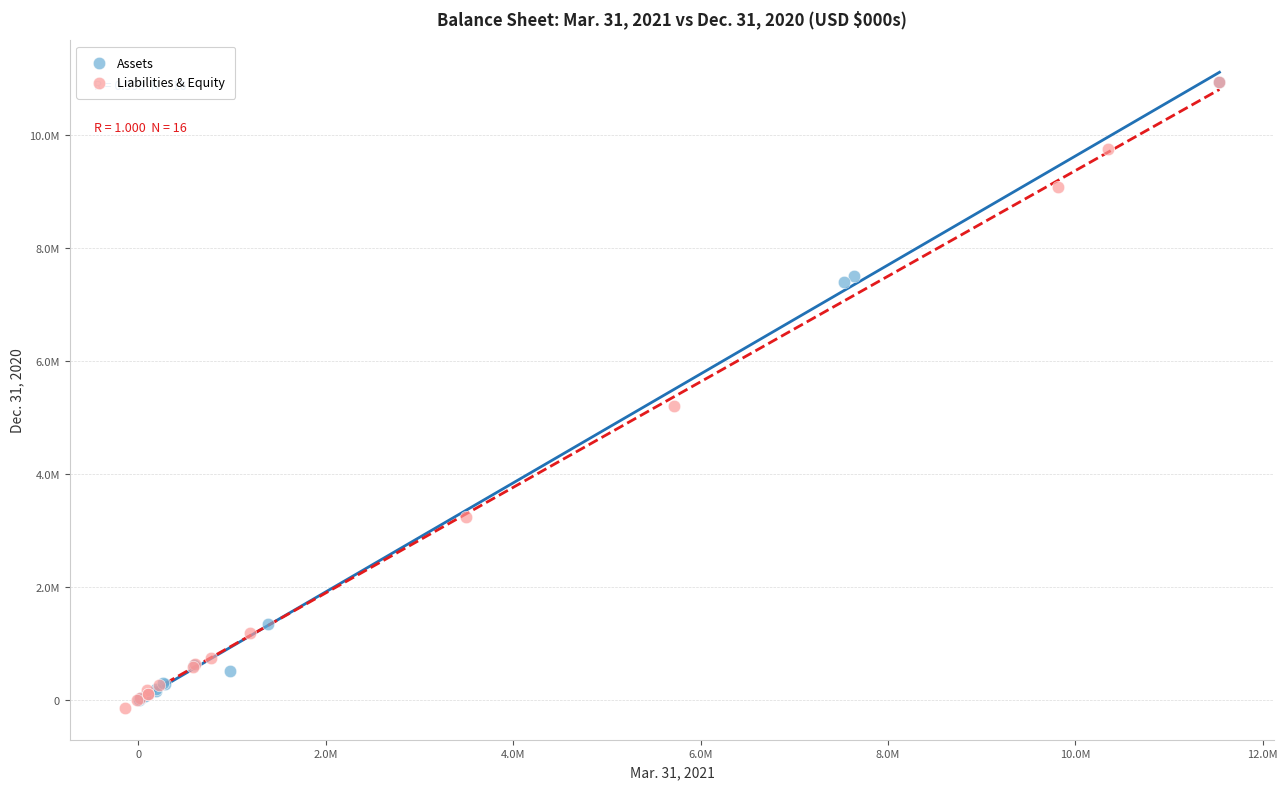

What are all the series names shown in the legend?

Assets, Liabilities & Equity